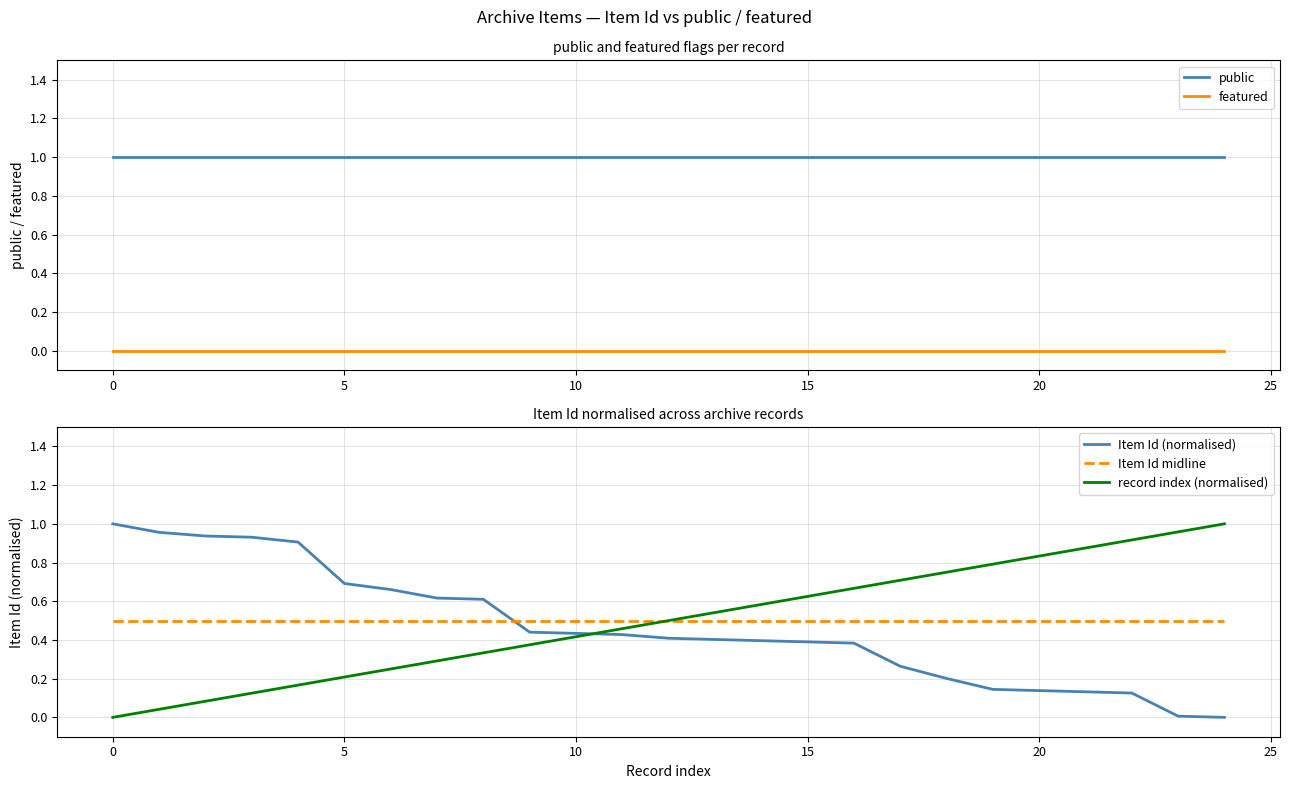

What are all the series names shown in the legend?

public, featured, Item Id (normalised), Item Id midline, record index (normalised)